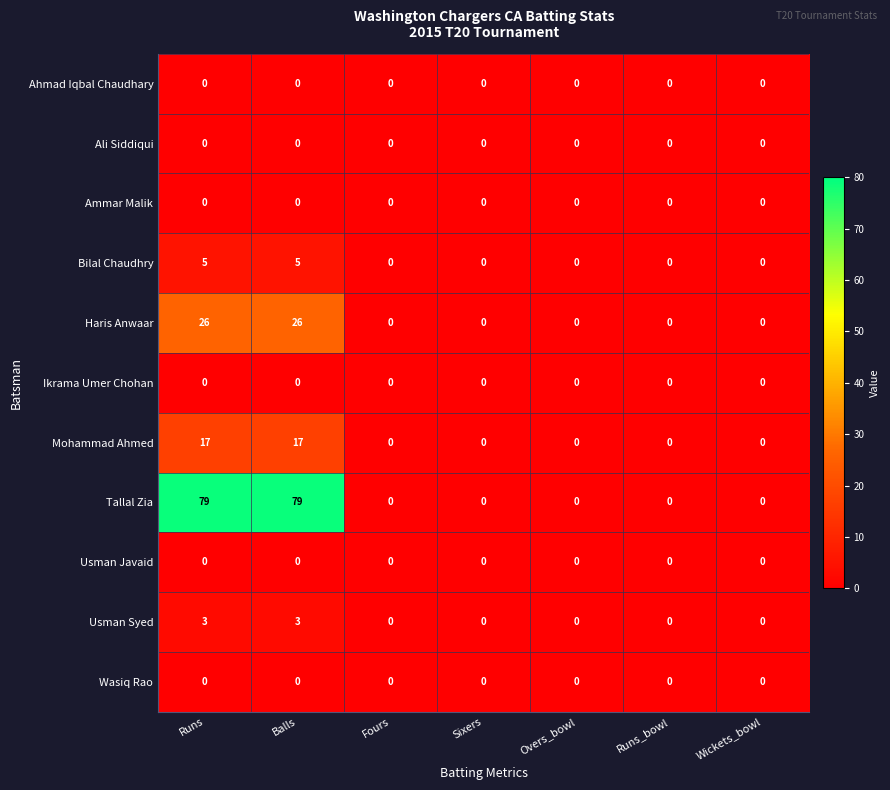

What is the greatest value displayed?

79